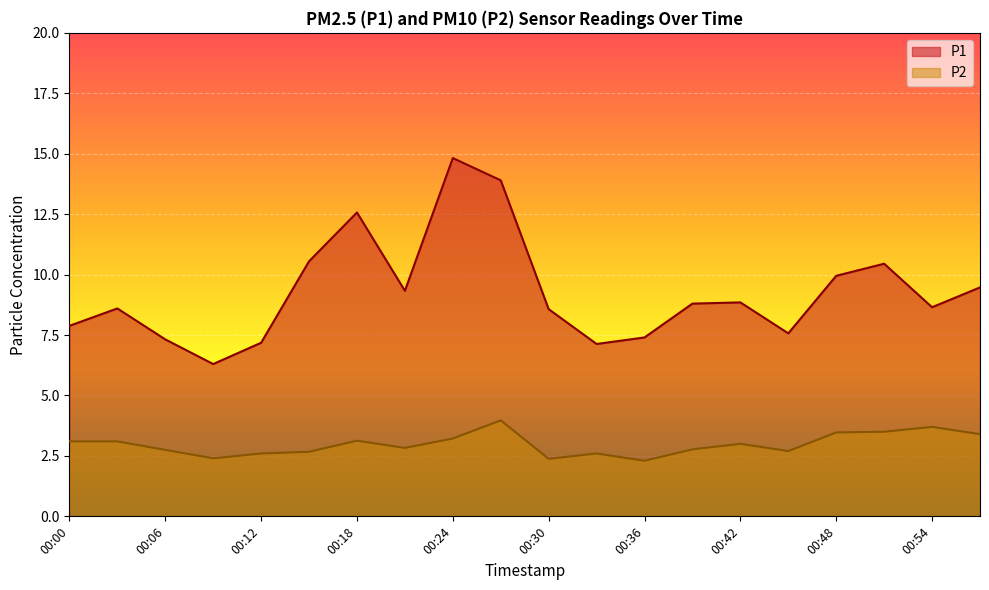

What is the difference between the second highest and minimum values in the P2 series?

1.4